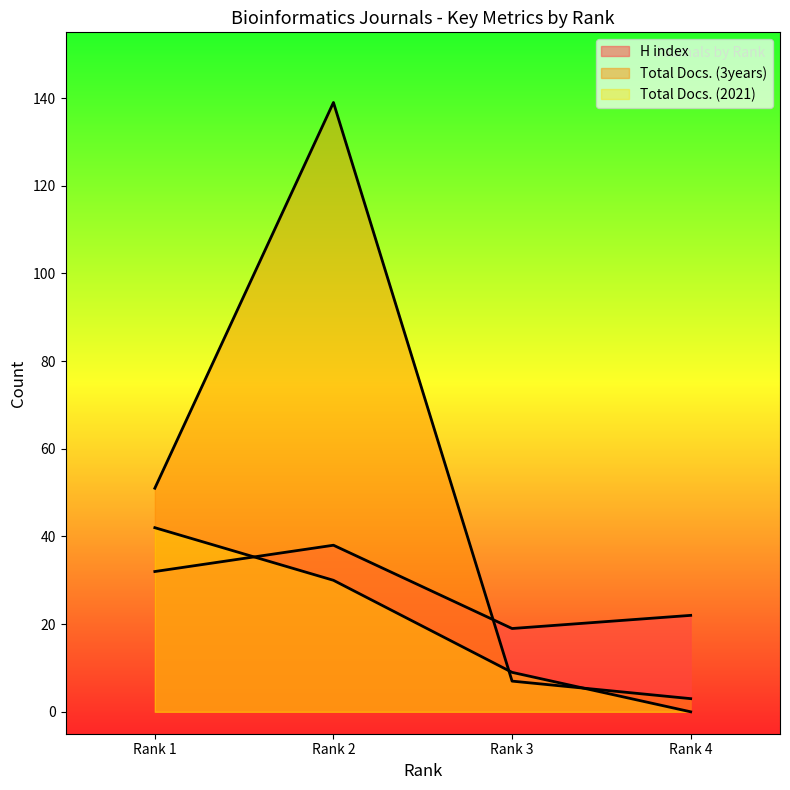

Is the value of Total Docs. (2021) at Rank 3 greater than the value of Total Docs. (3years) at Rank 3?

Yes